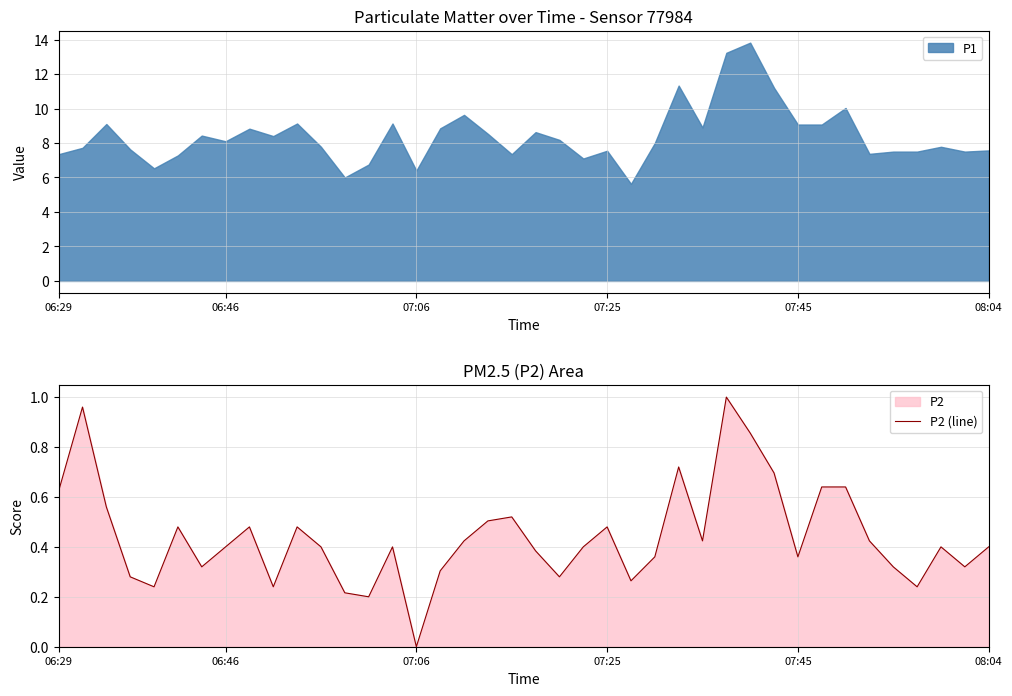

Does the chart have visible grid lines?

Yes